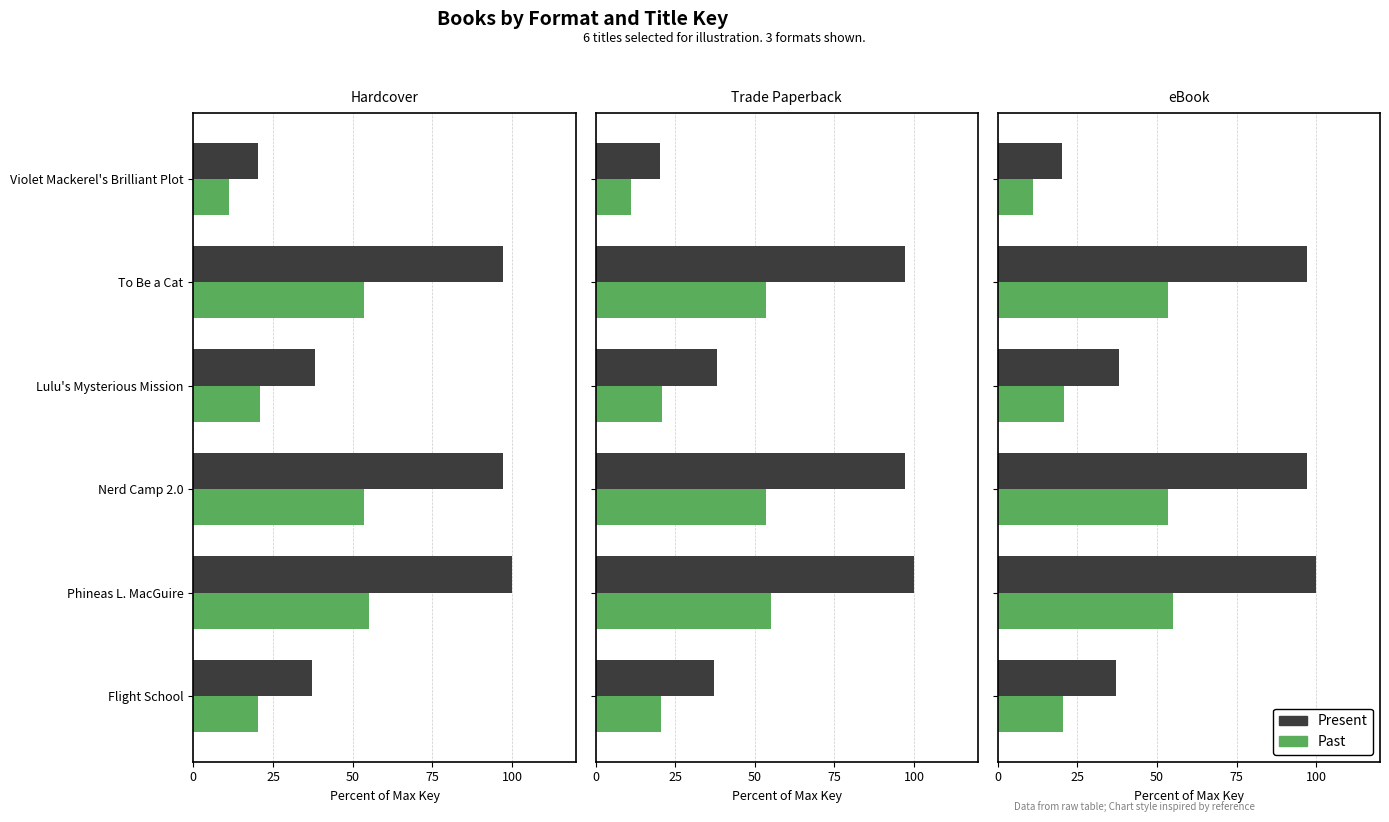

Between Nerd Camp 2.0 and Lulu's Mysterious Mission, which series saw the biggest shift?

Present